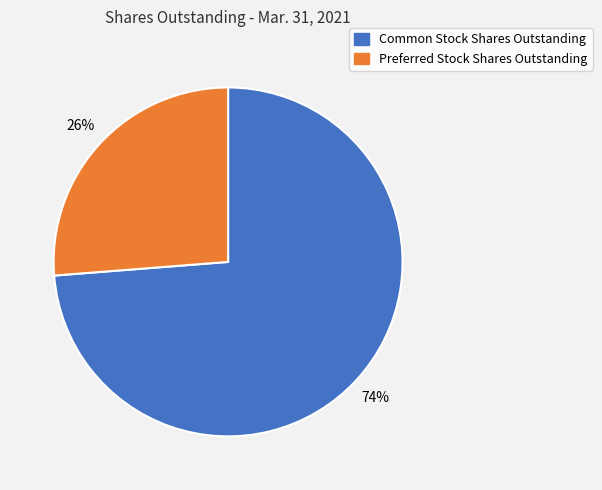

To the nearest percent, what is the difference between the largest and smallest slice percentages?

48%